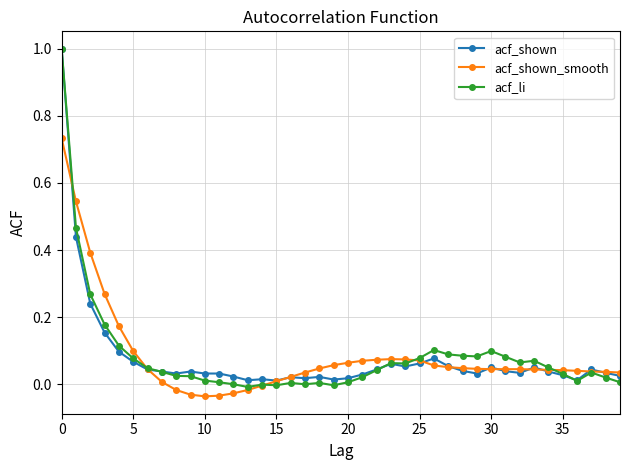

What is the highest value of the acf_shown series?

1.0